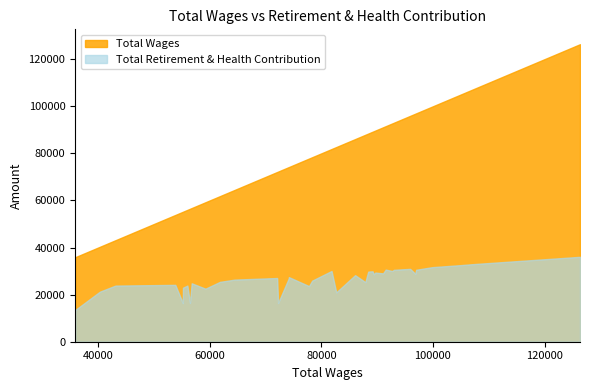

How many data points in Total Retirement & Health Contribution are above 27439?

19